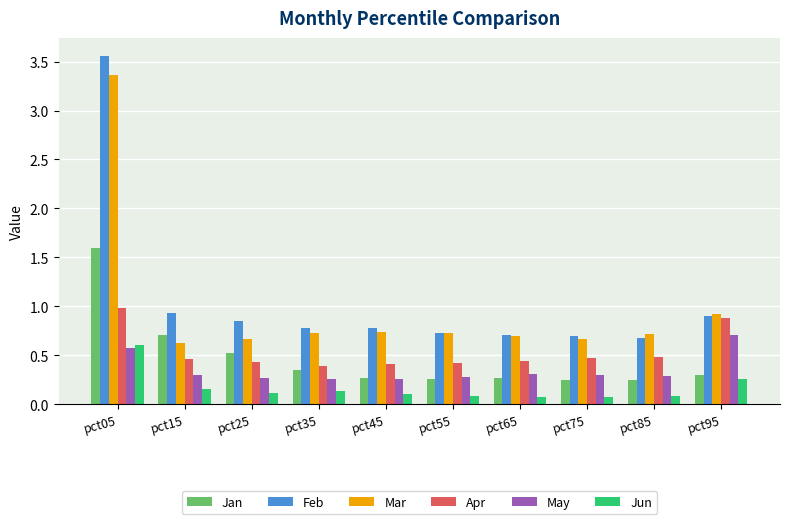

The Mar series shows 0.9 at pct95. True or false?

True